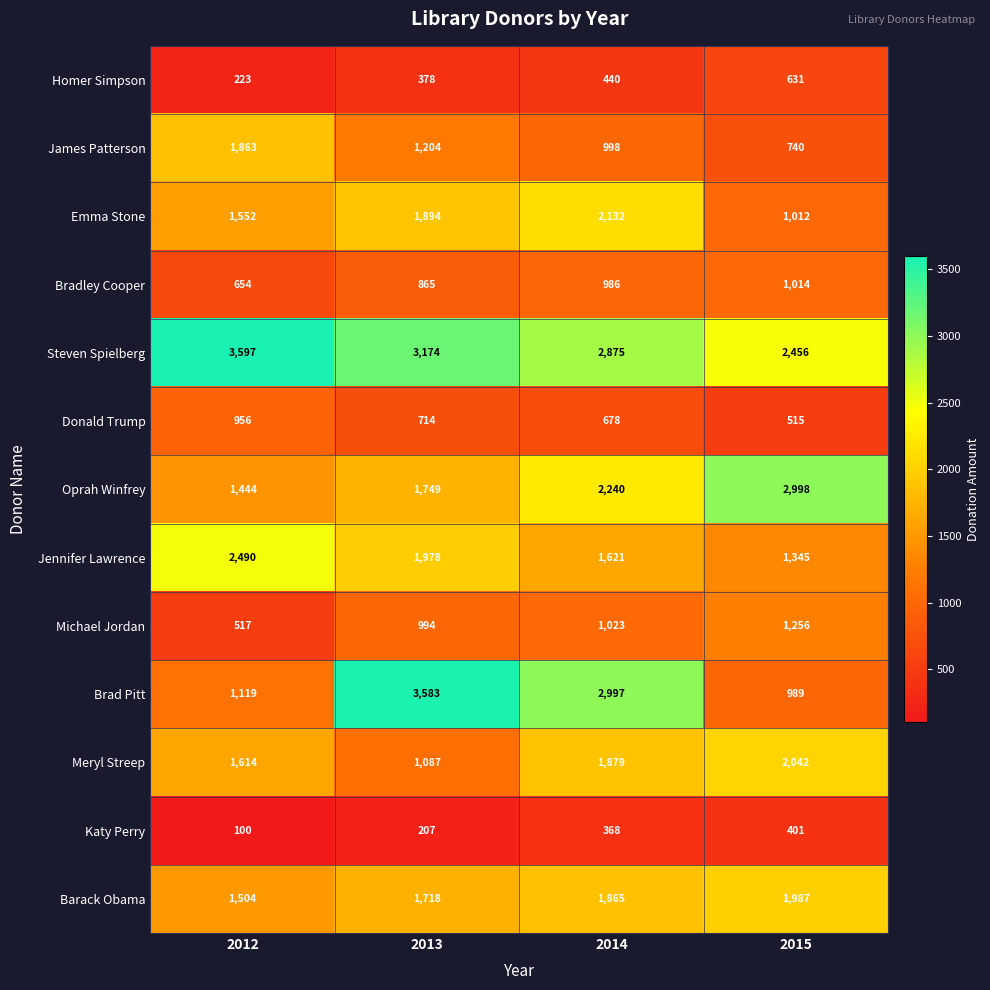

Which series has the widest spread of values?

Brad Pitt